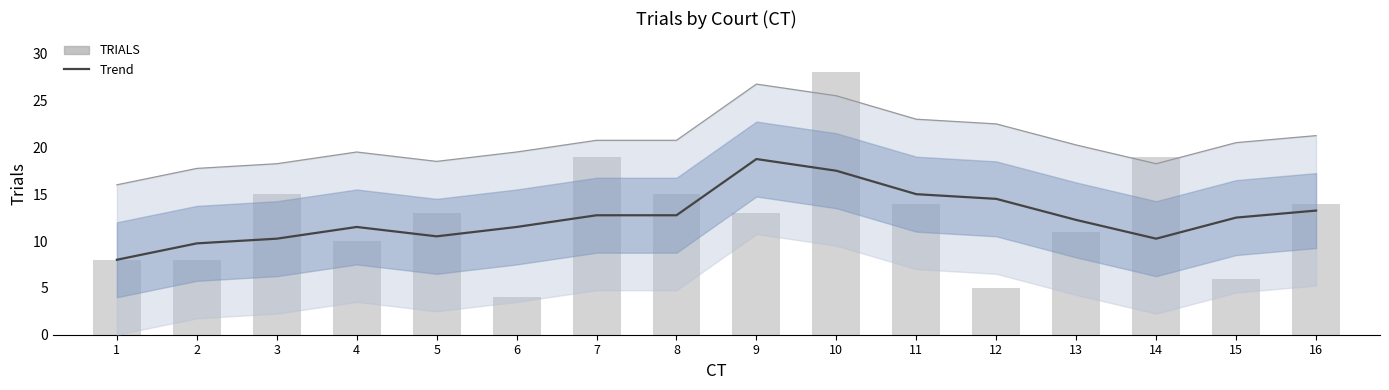

What is the spread (max minus min) of values at 13?

1.2